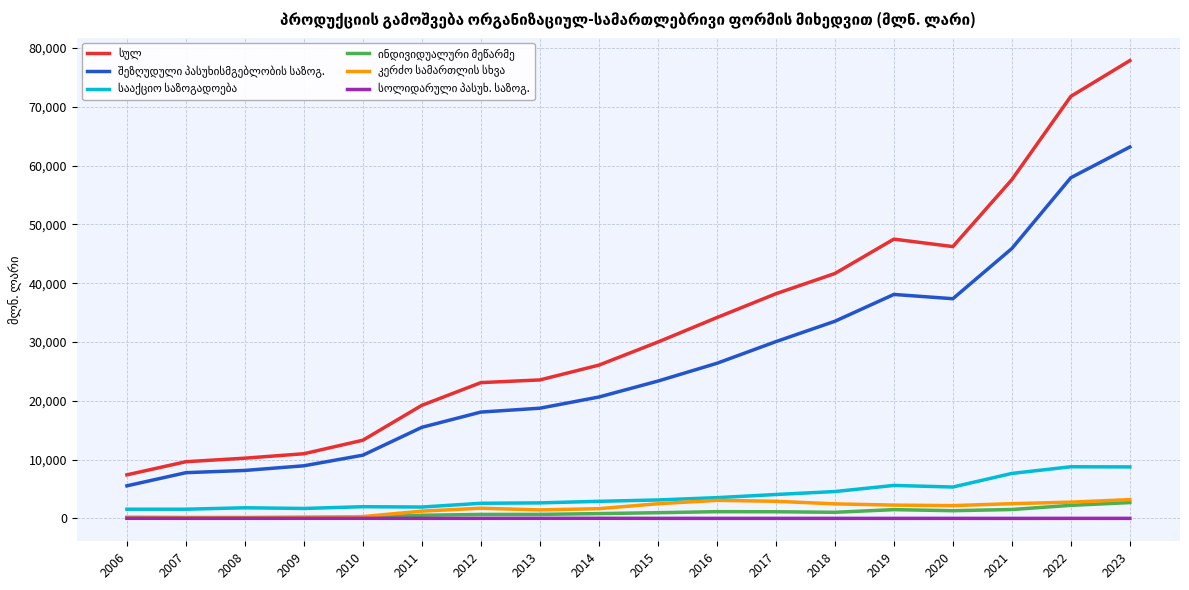

At which category does the chart reach its peak across all series?

2023